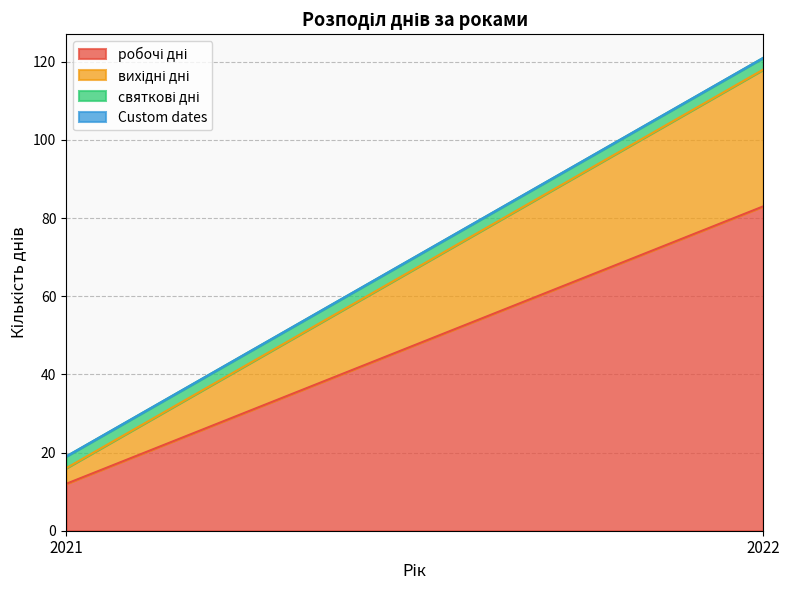

Which series has the largest range (max minus min)?

робочі дні